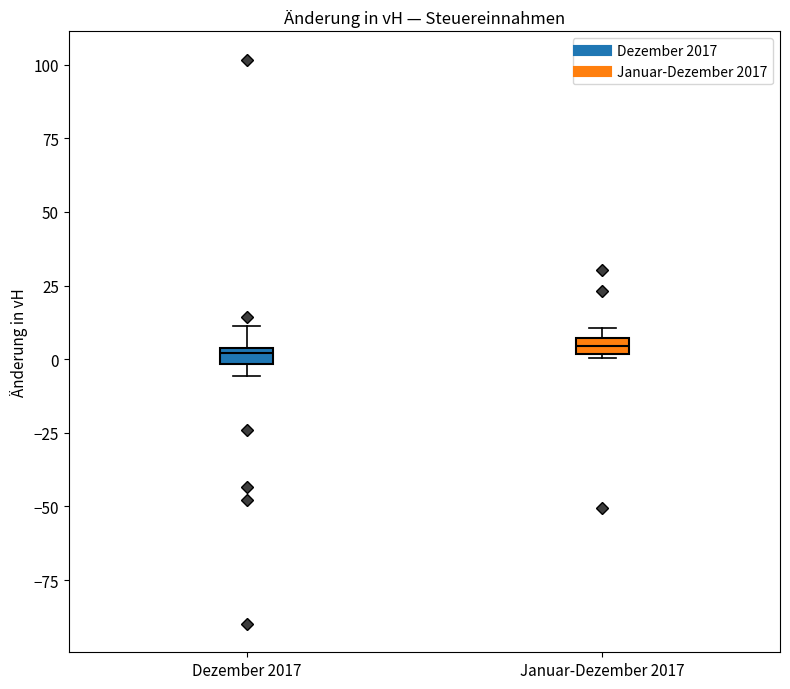

Where is the lower edge of the box for Dezember 2017 on the y-axis? The values are not printed on the chart, so give them approximately, as read against the axis.

0